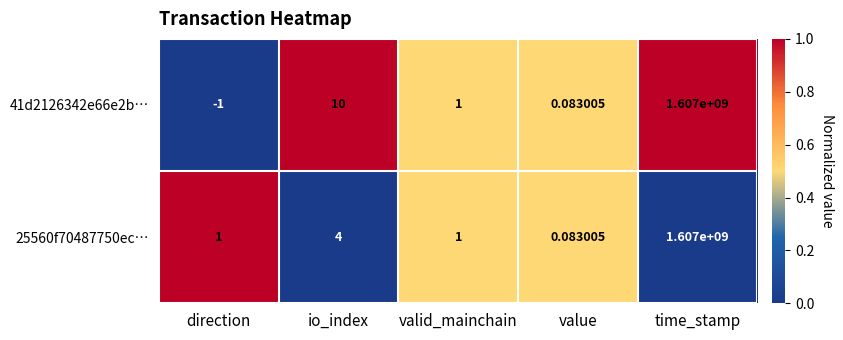

Rank the categories by 41d2126342e66e2b… value from lowest to highest.

direction, value, valid_mainchain, io_index, time_stamp